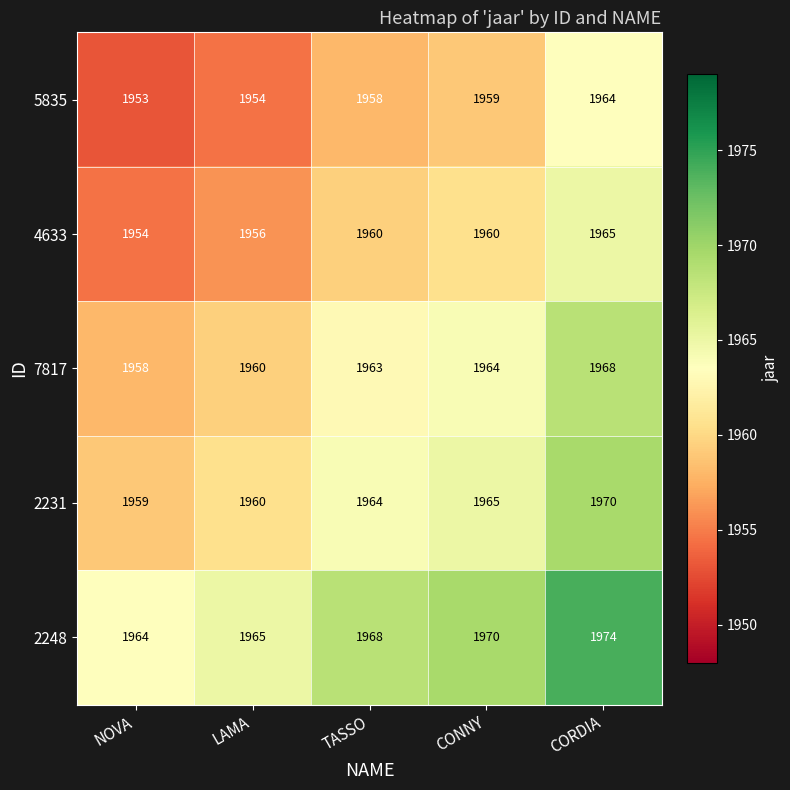

Reading right to left, list all the values displayed in this chart.

5835: CORDIA=1964	CONNY=1959	TASSO=1958	LAMA=1954	NOVA=1953
4633: CORDIA=1965	CONNY=1960	TASSO=1960	LAMA=1956	NOVA=1954
7817: CORDIA=1968	CONNY=1964	TASSO=1963	LAMA=1960	NOVA=1958
2231: CORDIA=1970	CONNY=1965	TASSO=1964	LAMA=1960	NOVA=1959
2248: CORDIA=1974	CONNY=1970	TASSO=1968	LAMA=1965	NOVA=1964